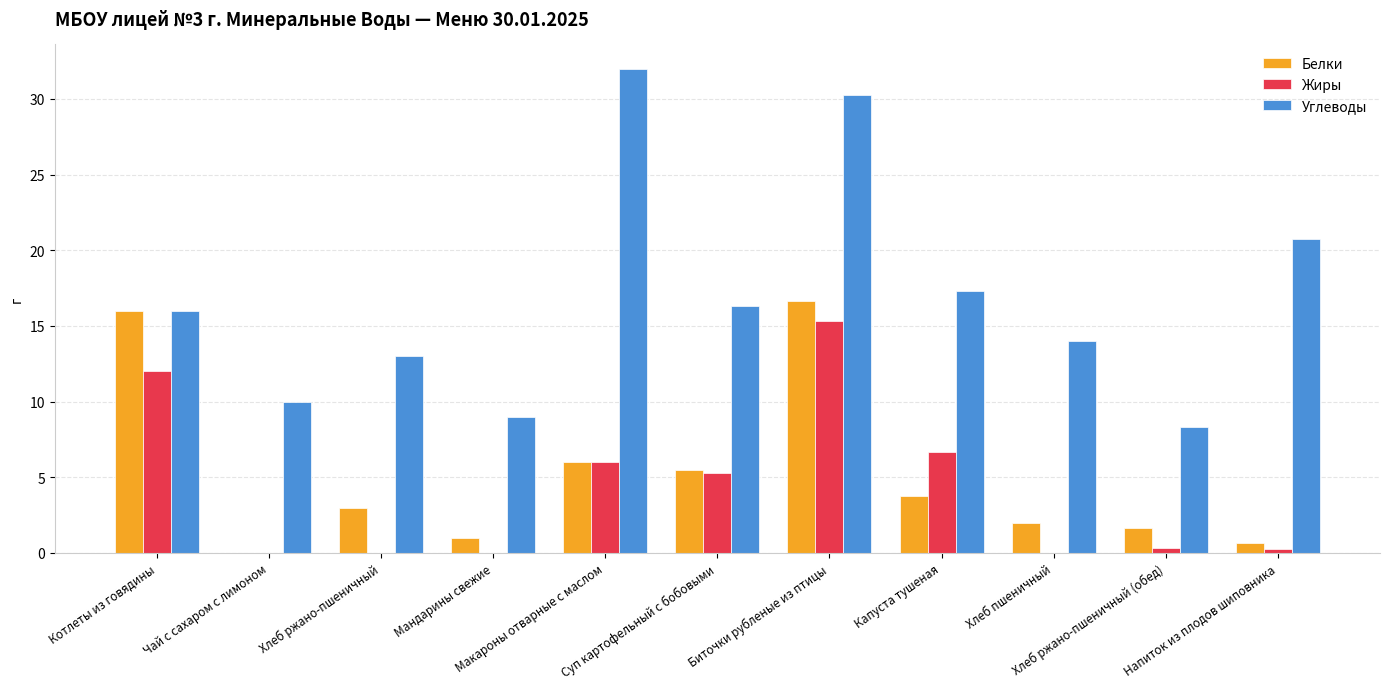

What is the sum of all Жиры values?

45.9